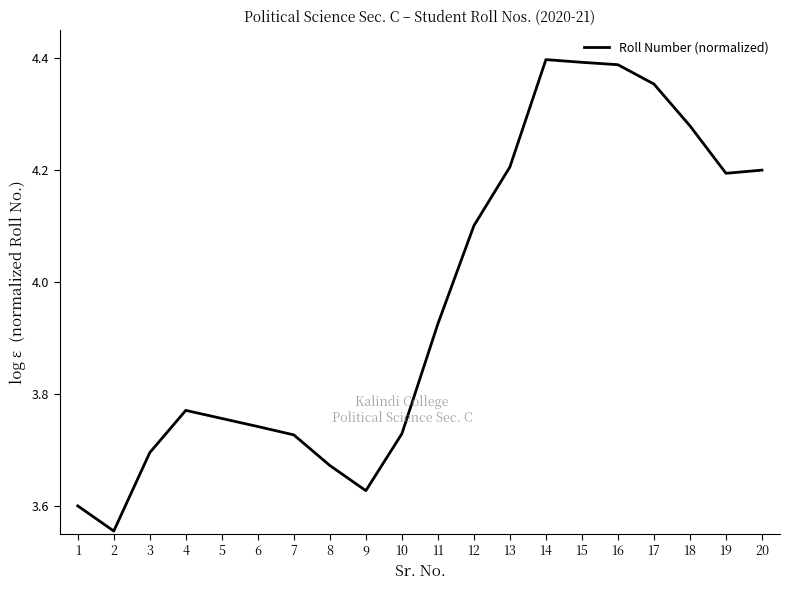

What is the ratio of the value at 1 to the value at 4?

1.0